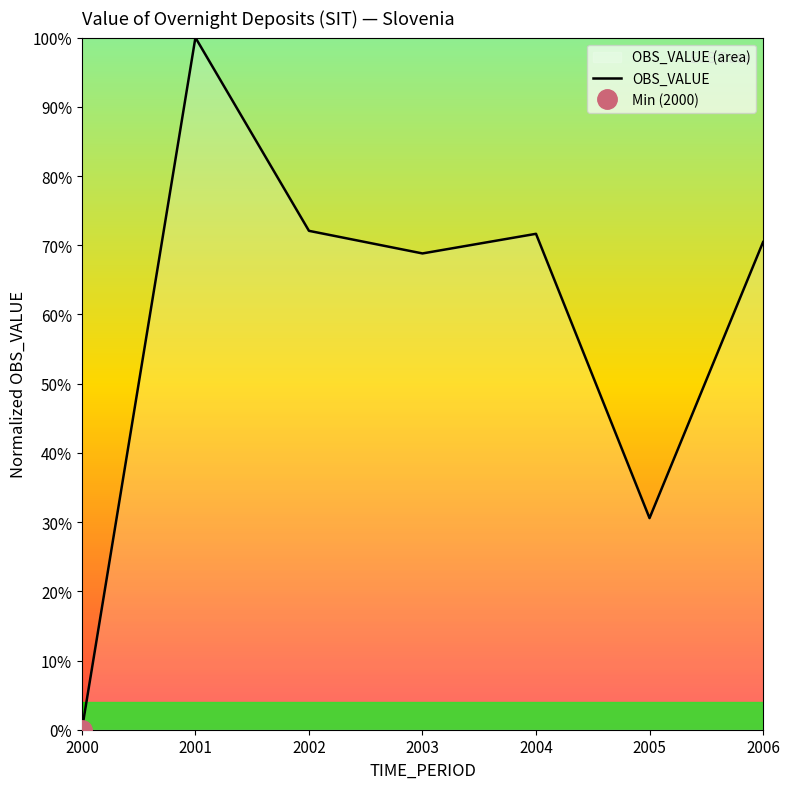

What is the sum of all values?

413.6